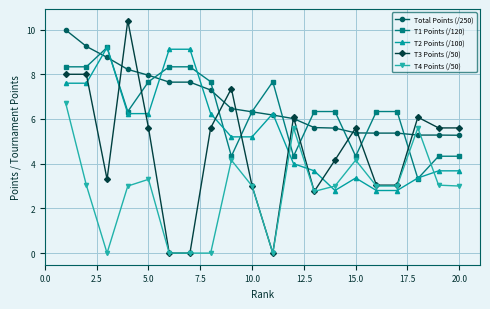

At how many categories does at least one series exceed 5?

20